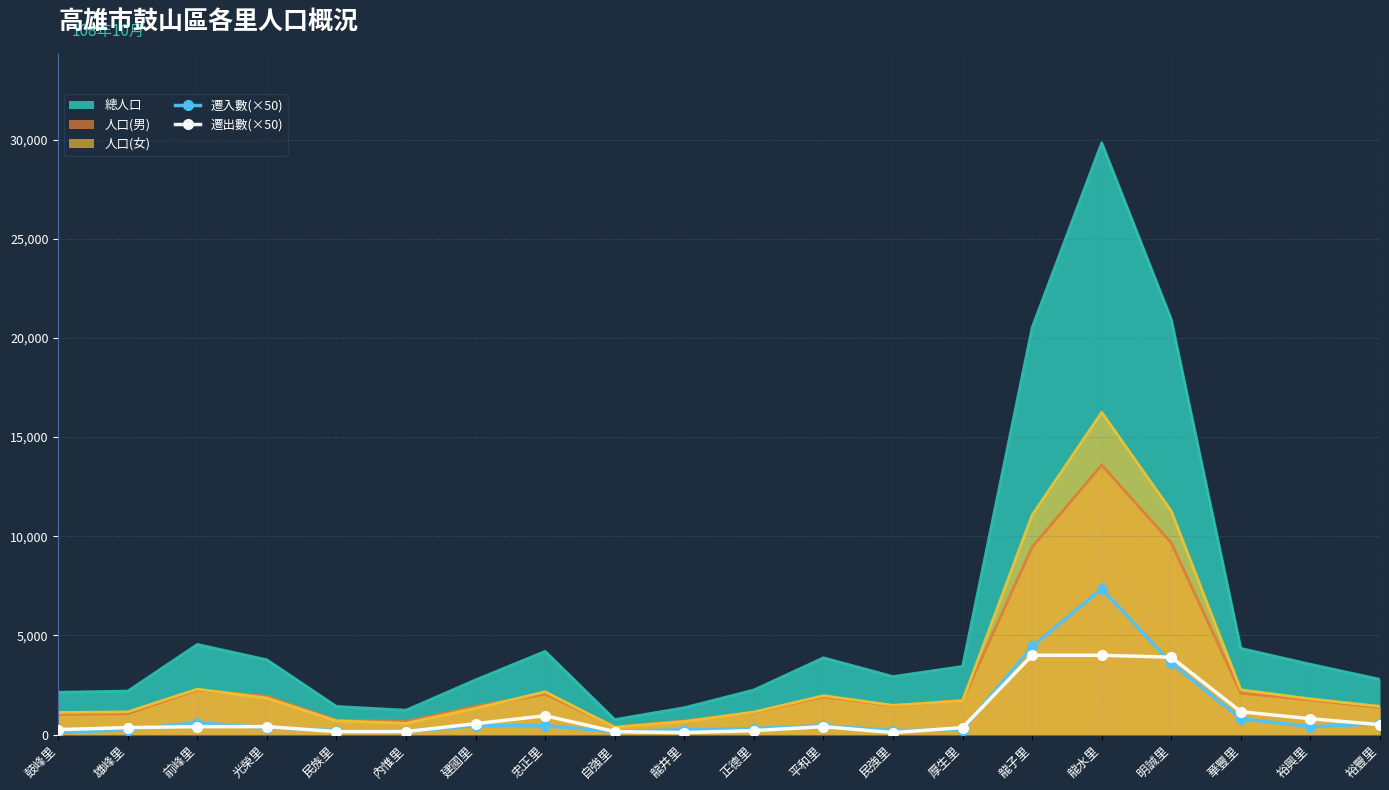

At which category is the sum across all series the highest?

龍水里